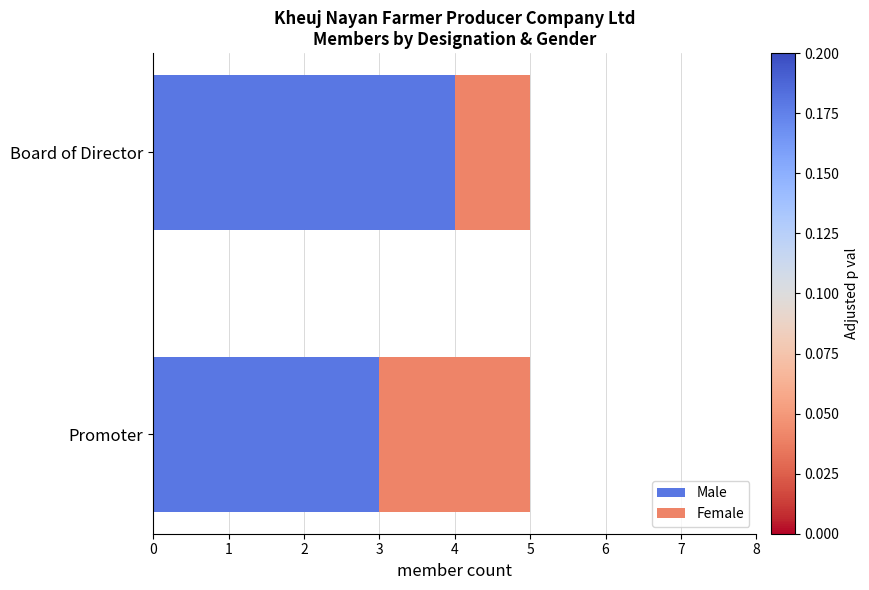

Is it true that Male equals 3 at Promoter?

True